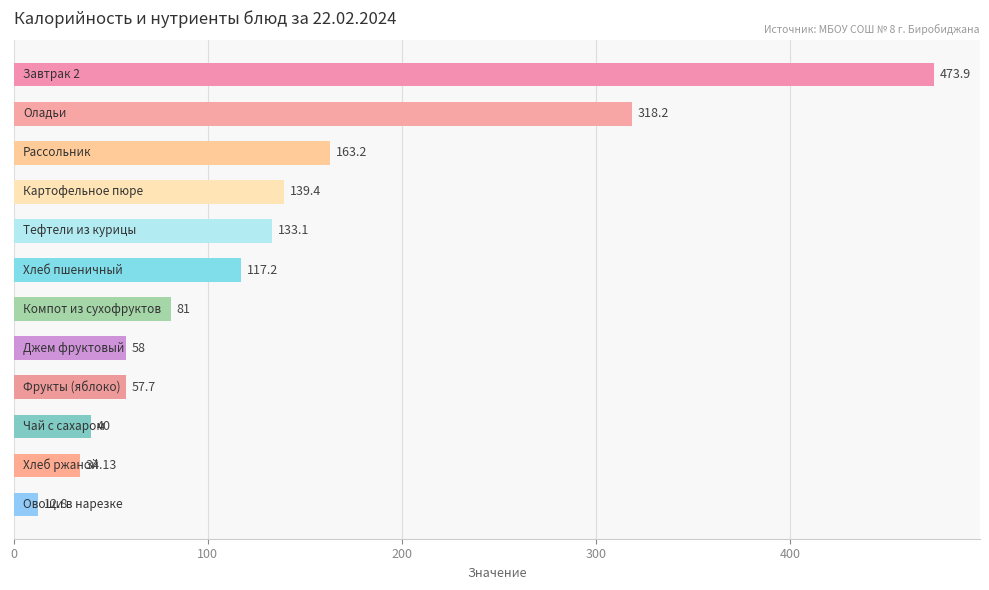

What is the difference between the maximum and second lowest values?

439.8